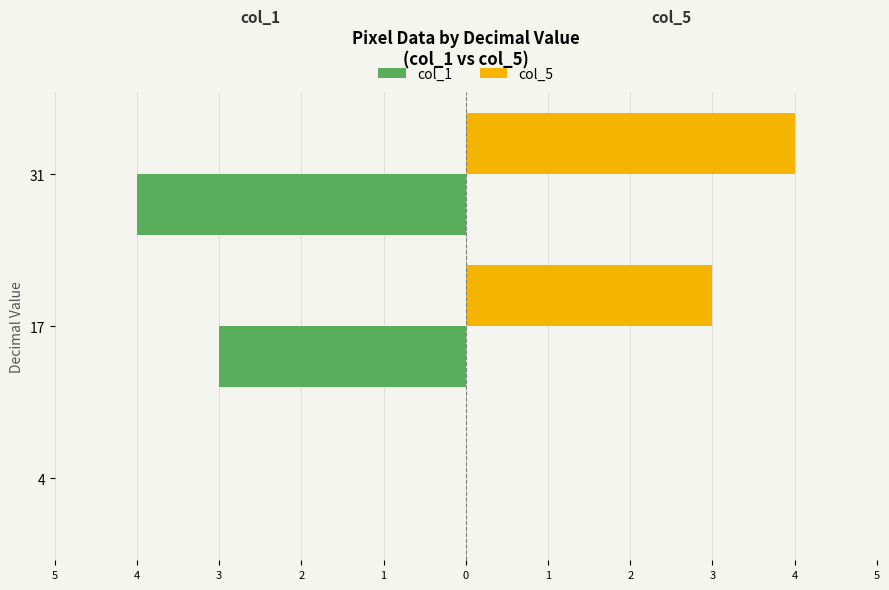

What is the average value of the col_5 series?

2